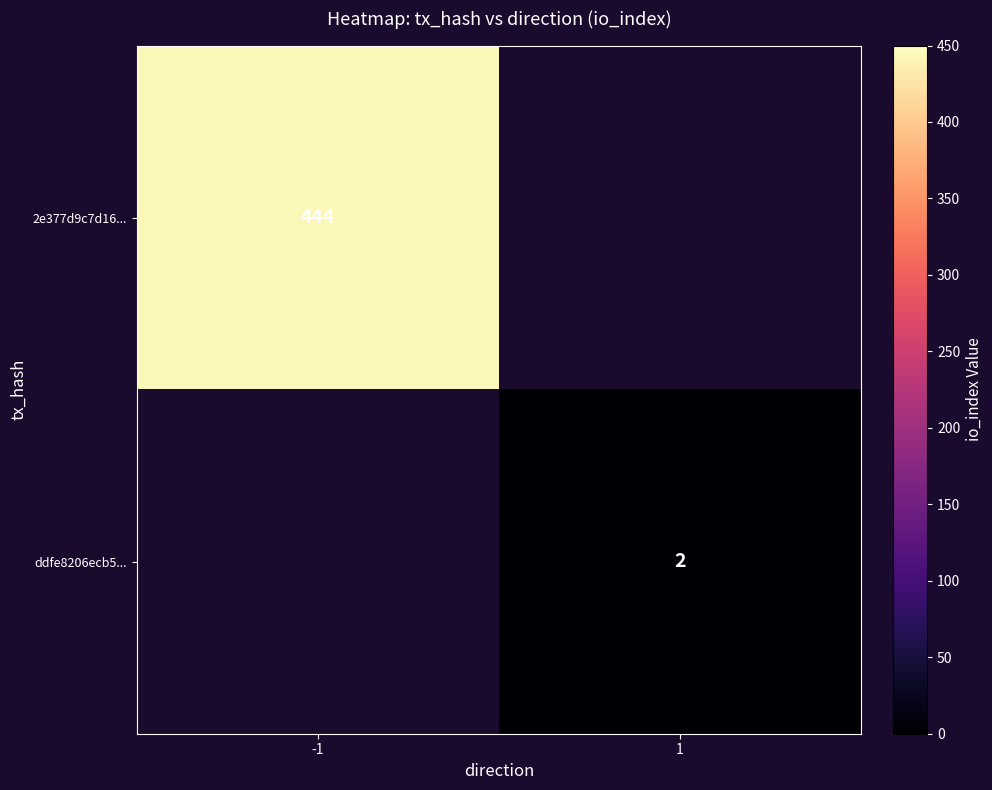

Is it true that ddfe8206ecb5... equals 3 at 1?

False